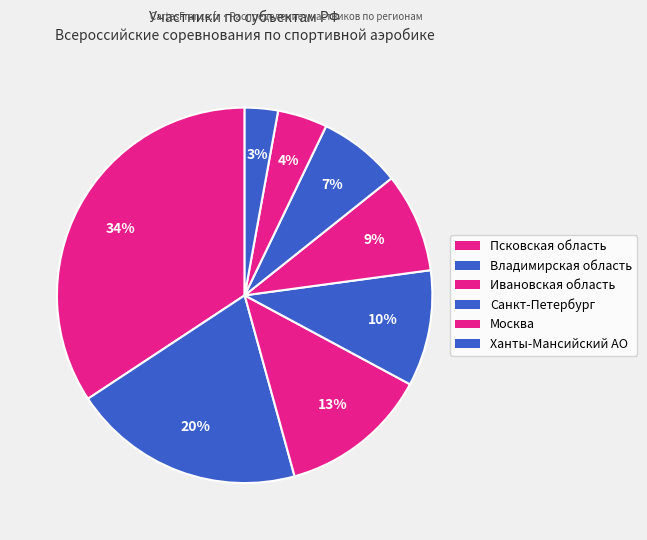

Count the number of slices in the pie.

8